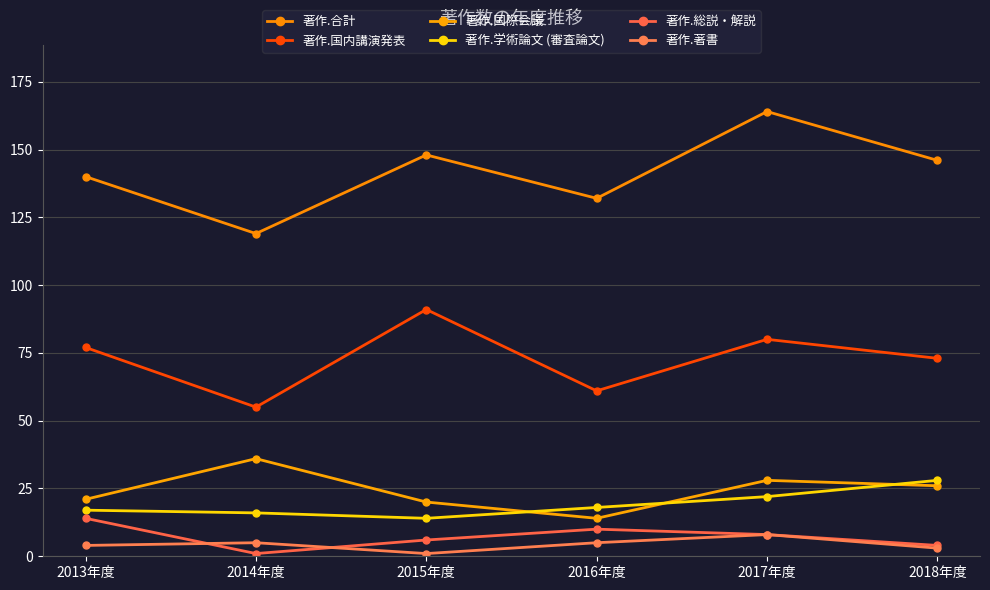

What is the average value of the 著作.国際会議 series?

24